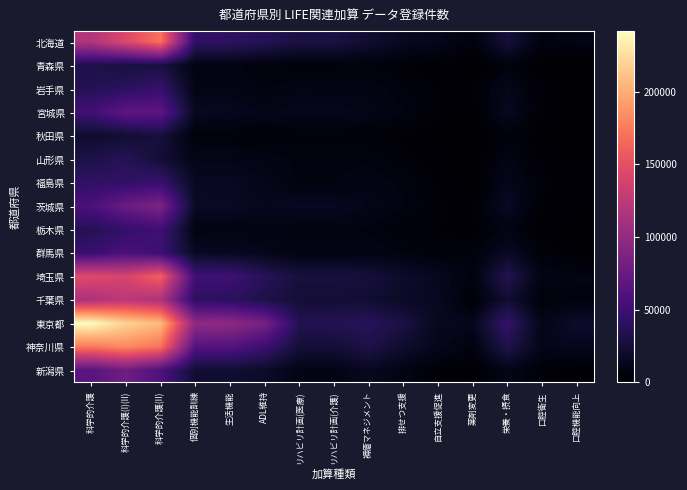

What is the maximum value shown in the chart?

241560